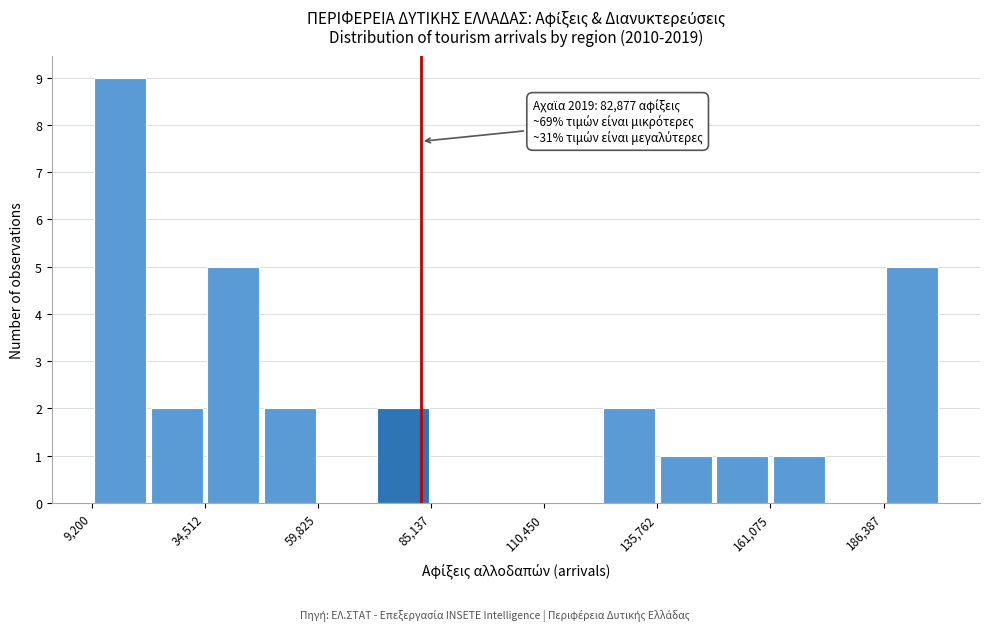

Around what value on the x-axis is the tallest bar? Give the approximate position of its centre, as read against the axis.

15000